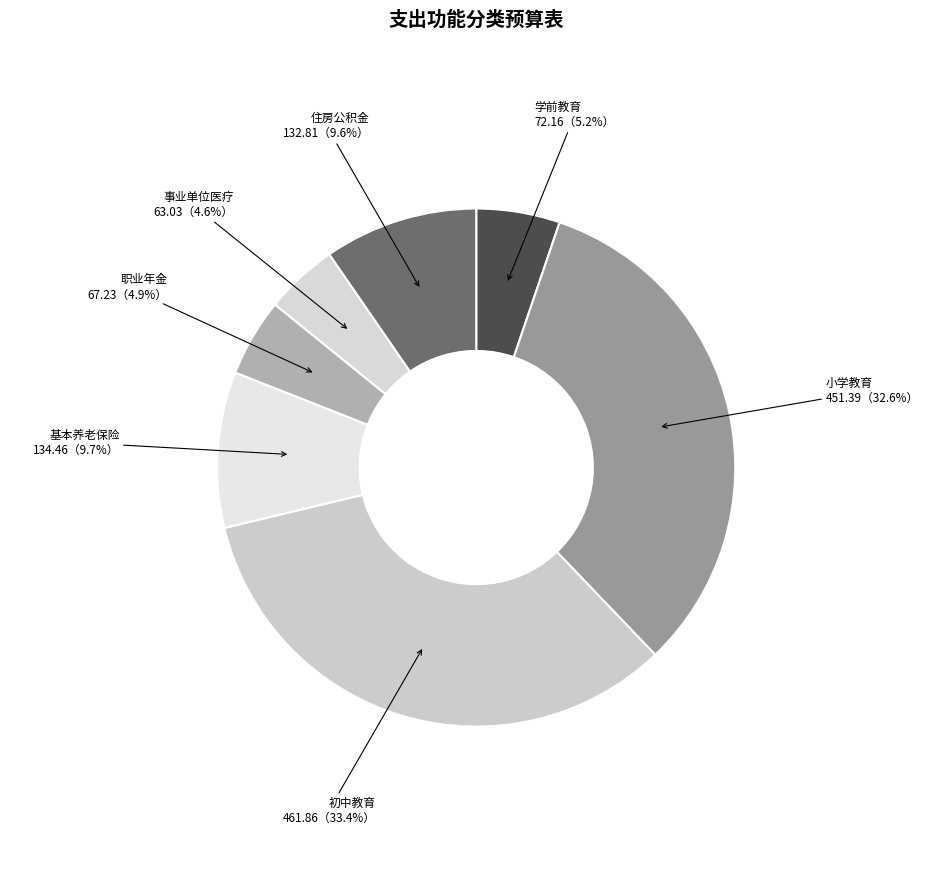

To the nearest percent, what portion does 2080506-机关事业单位职业年金缴费支出 represent?

5%